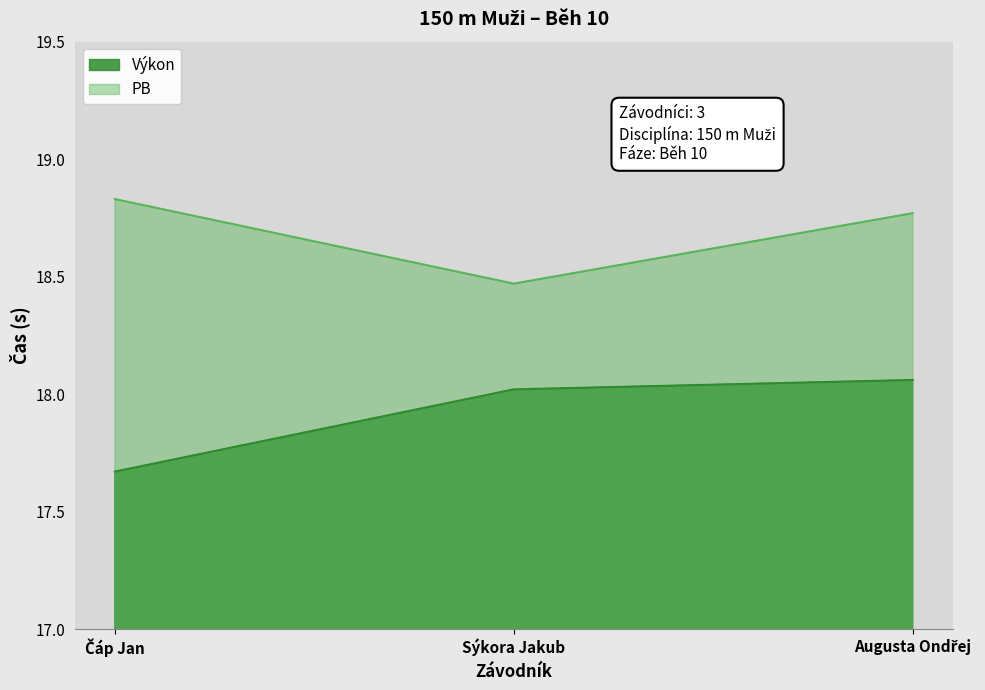

What is the label of the 1st point from the right?

Augusta Ondřej